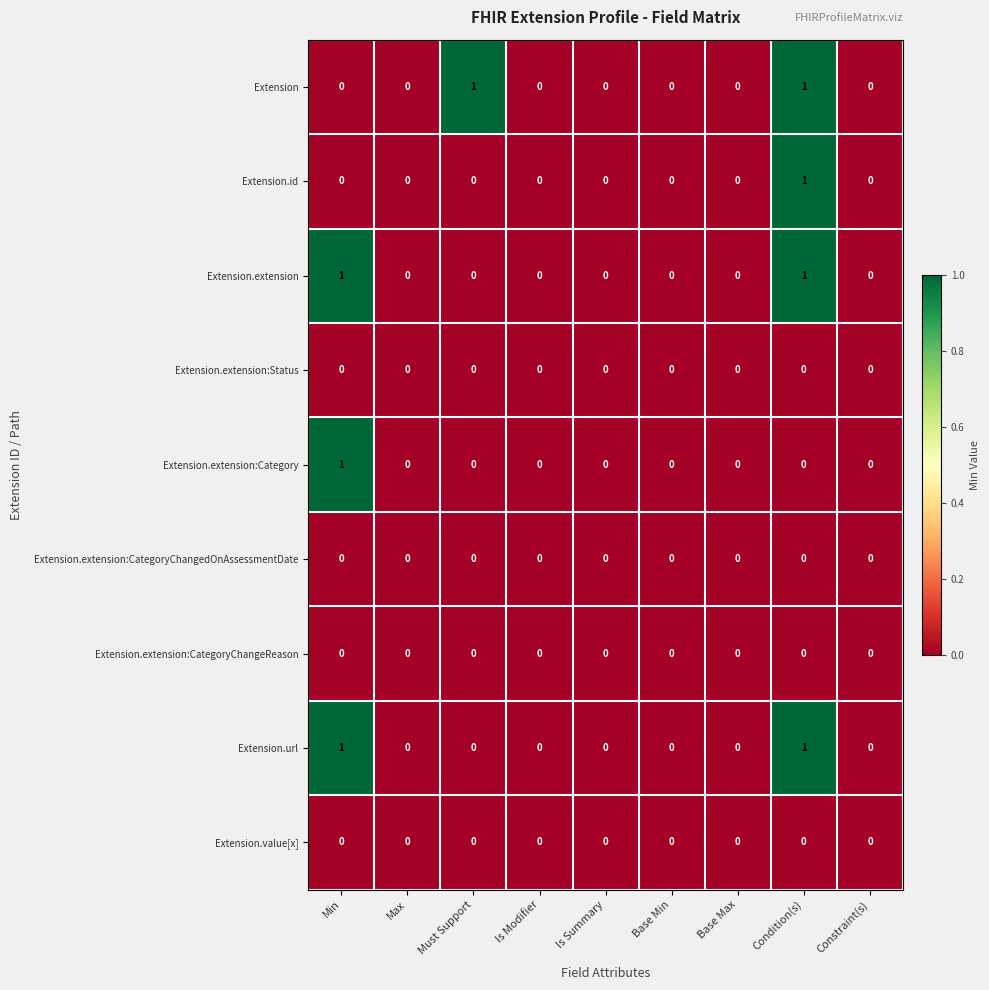

Is it true that Extension.id equals 0 at Min?

True